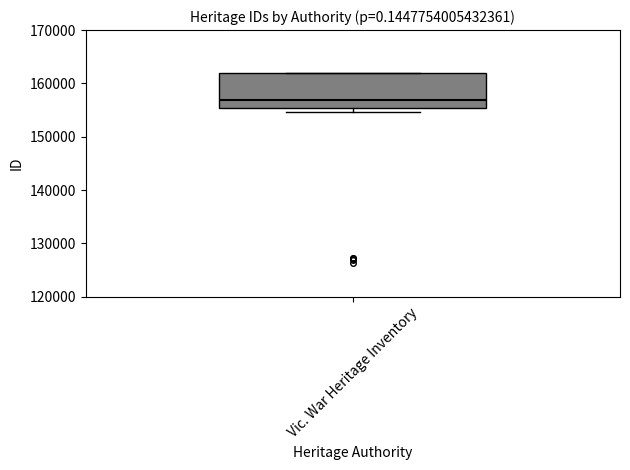

Transcribe this box plot: give where the median line is, the range the box spans, and where the two whiskers end, as read against the y-axis. The values are not printed on the chart, so give them approximately, as read against the axis.

median 157000, box 155000 to 162000, whiskers 155000 (just below the box's lower edge) to 162000